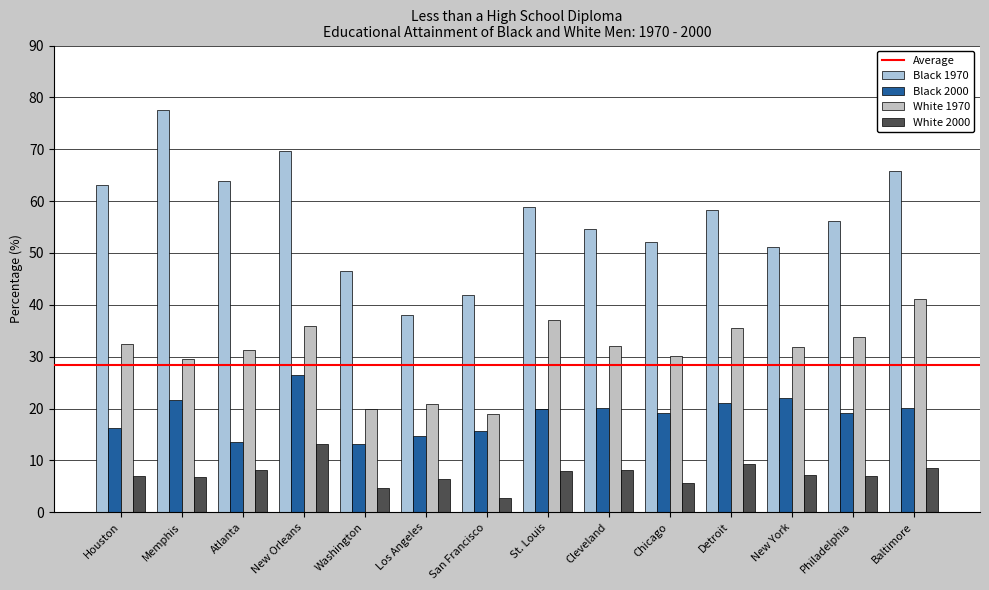

How many series are shown in this chart?

4